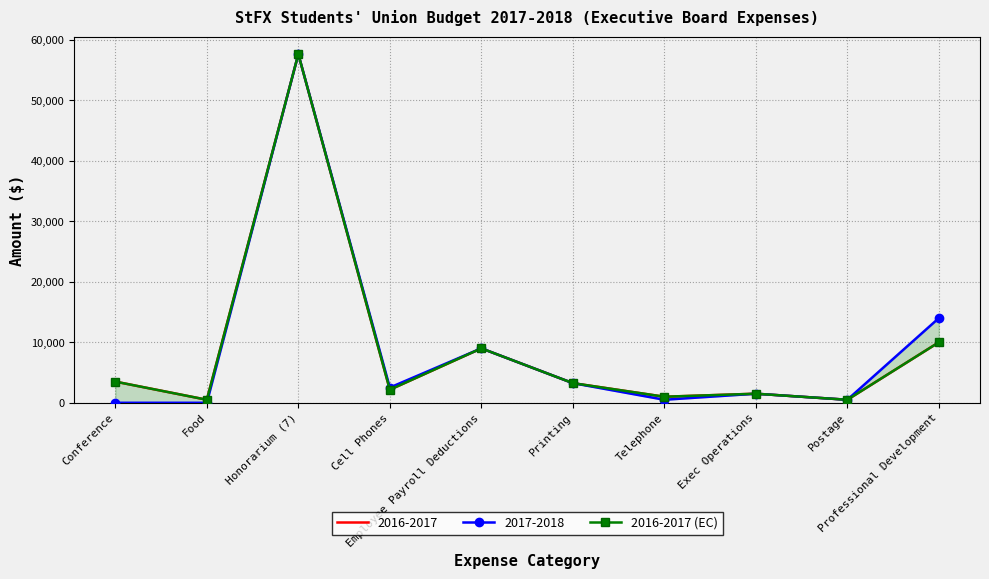

True or false: the data shows 833 at Exec Operations.

False